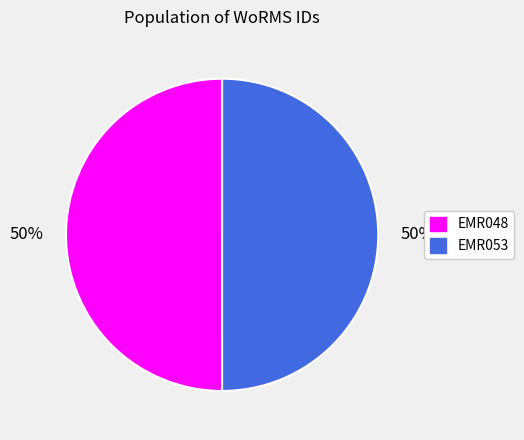

To the nearest percent, what portion does EMR048 represent?

50%